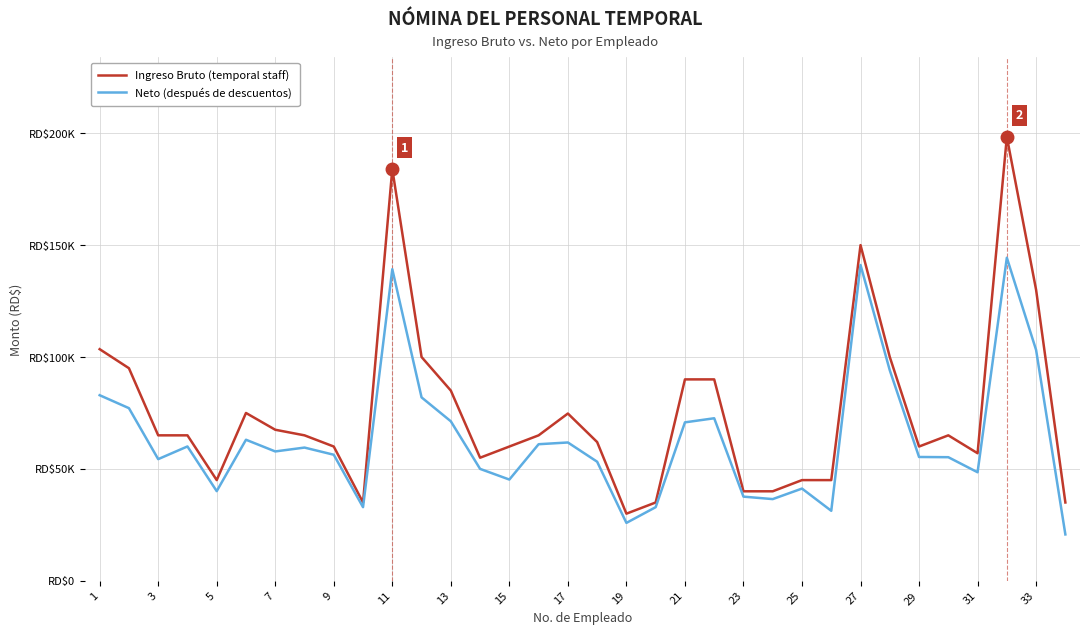

What is the difference between the maximum and minimum values in the Neto (después de descuentos) series?

123637.2